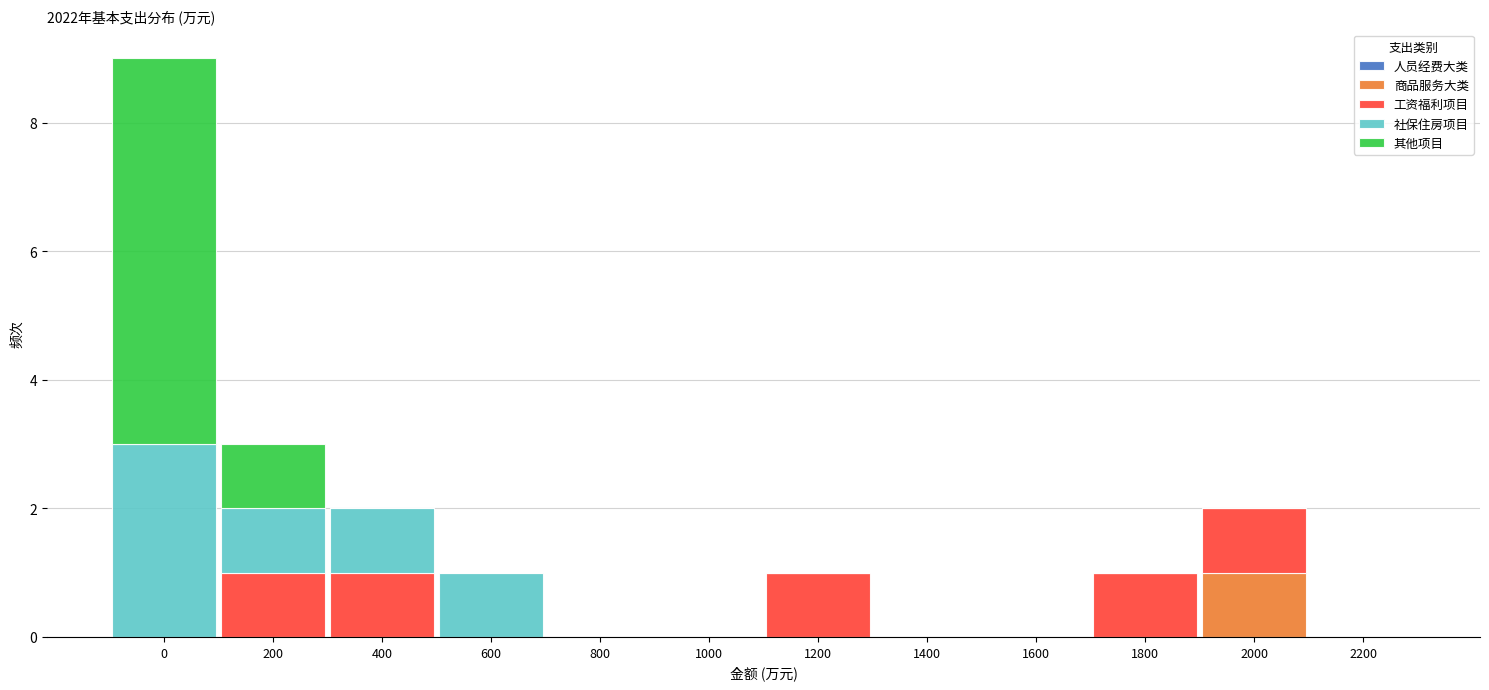

Which category has the highest value in the 商品服务大类 series?

2000